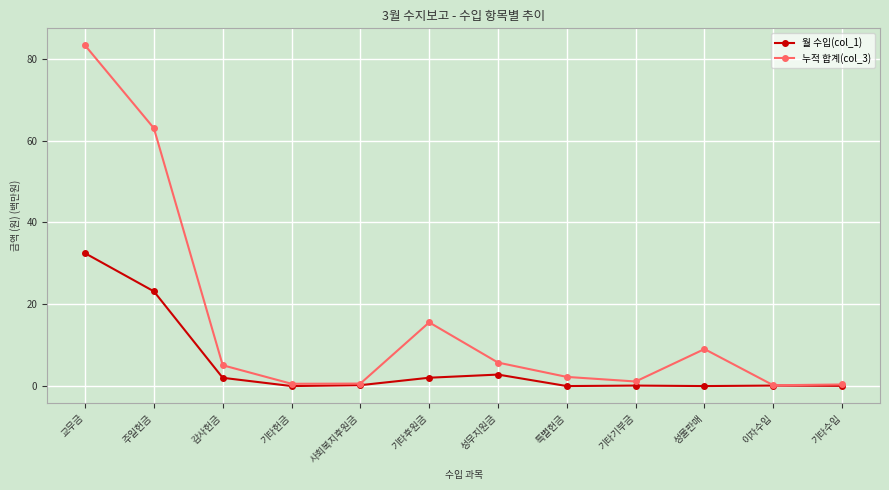

What is the lowest value of the 누적 합계(col_3) series?

0.2